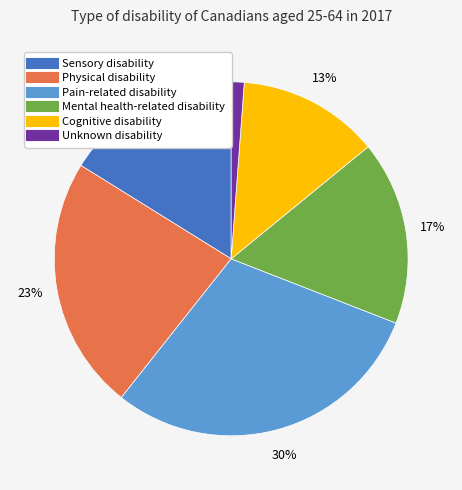

Which slice is the largest?

Pain-related disability